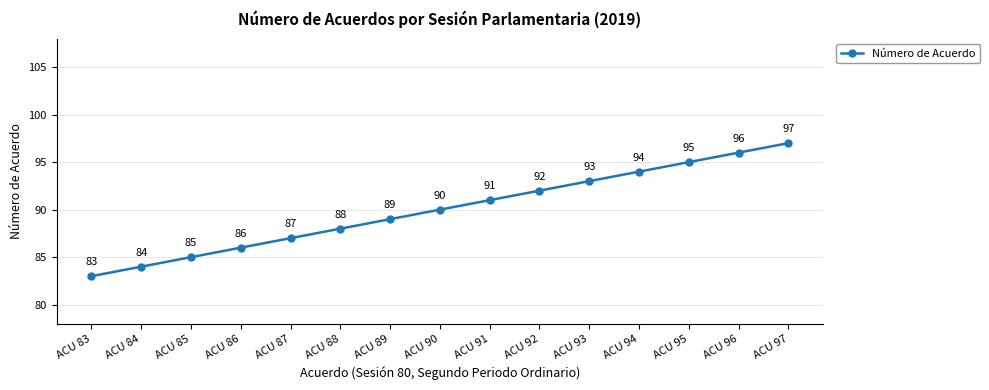

Does the chart have visible grid lines?

Yes